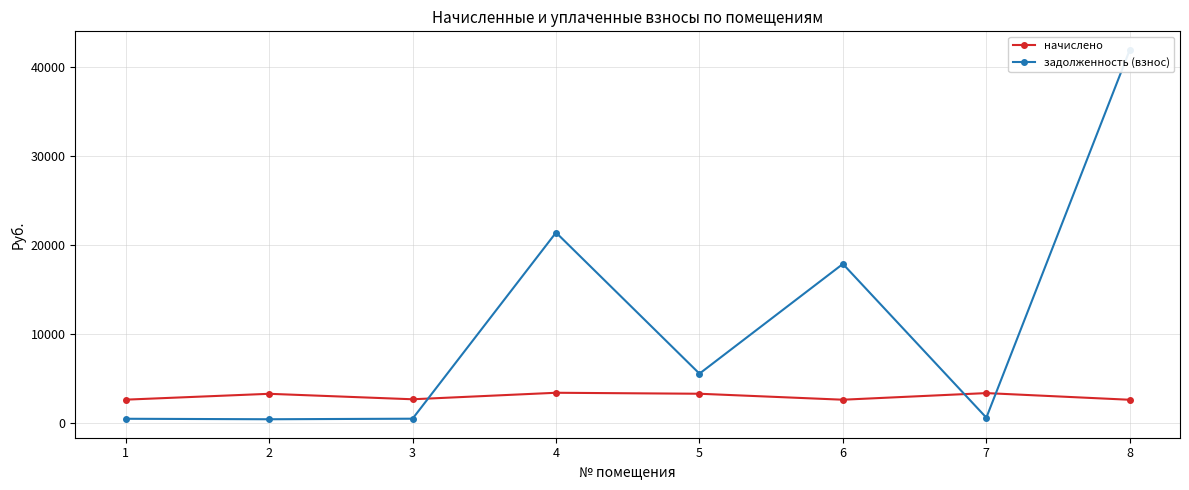

What is the greatest value displayed?

41934.5